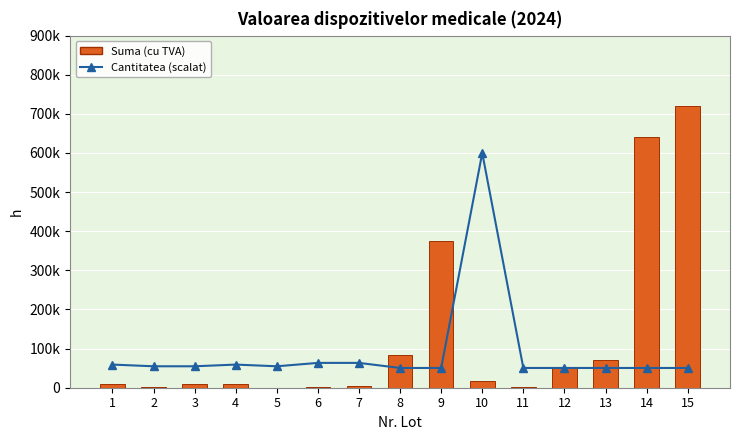

What are all the series names shown in the legend?

Suma (cu TVA), Cantitatea (scalat)